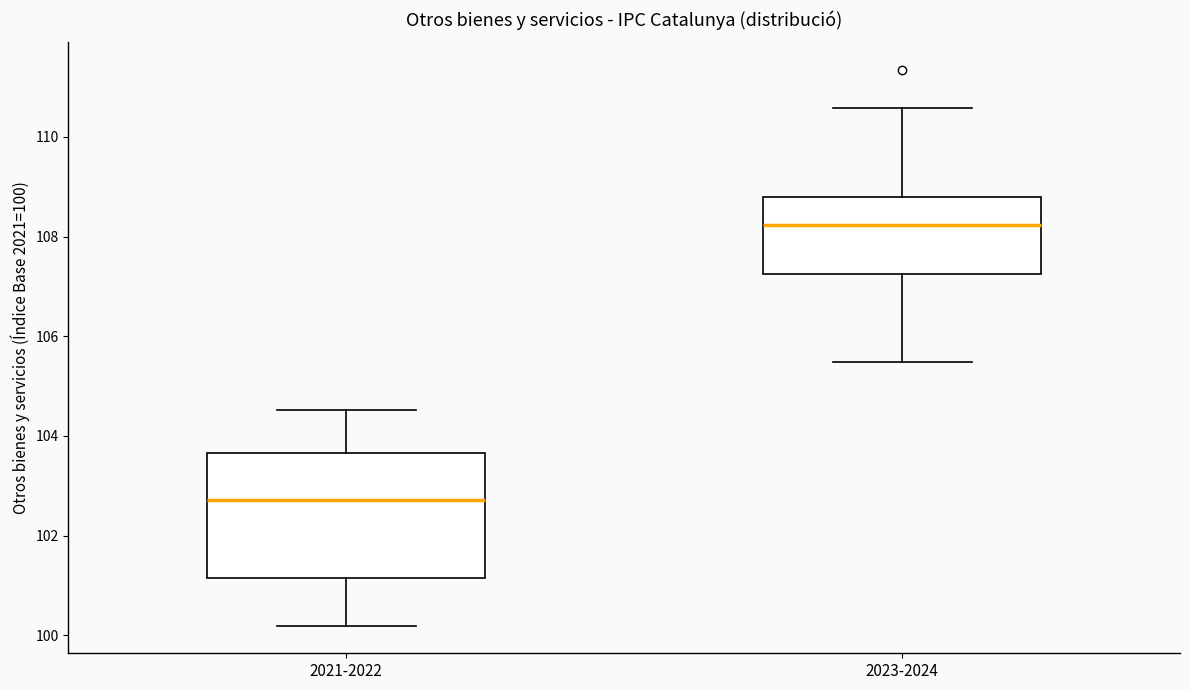

Reading left to right, read every box against the y-axis: the position of its median line, the range the box covers, and the ends of its whiskers. The values are not printed on the chart, so give them approximately, as read against the axis.

2021-2022: median 102.8, box 101.2 to 103.6, whiskers 100.2 to 104.6
2023-2024: median 108.2, box 107.2 to 108.8, whiskers 105.4 to 110.6